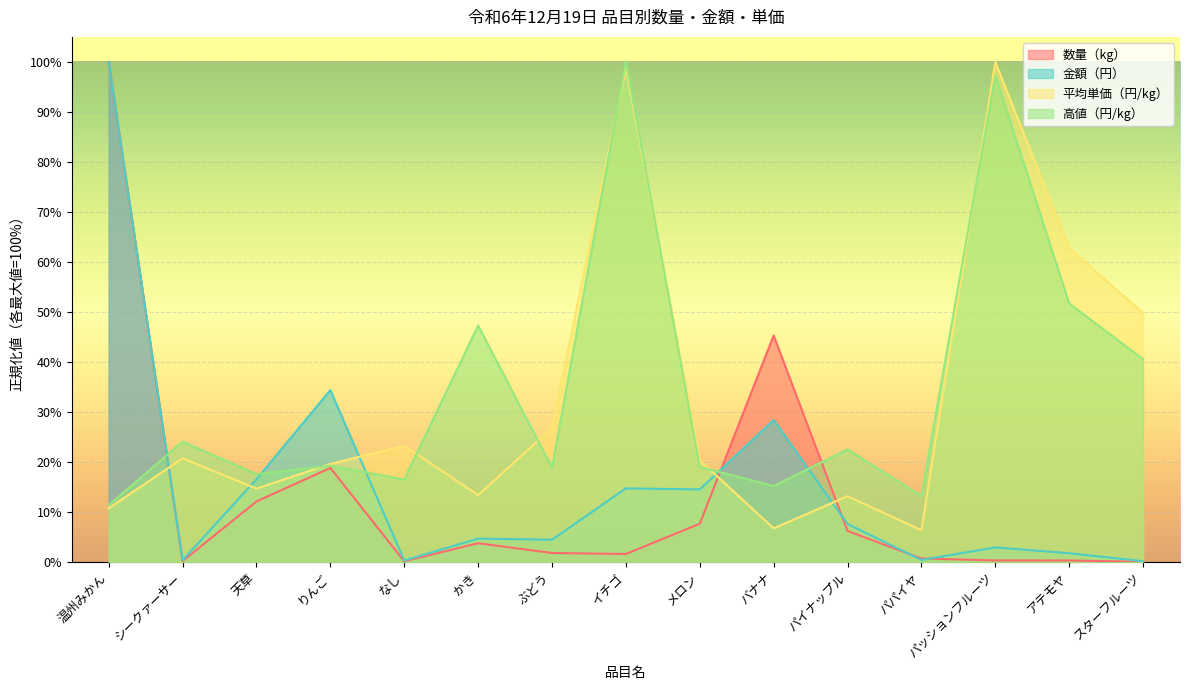

Which series has the largest total across all categories?

高値（円/kg）